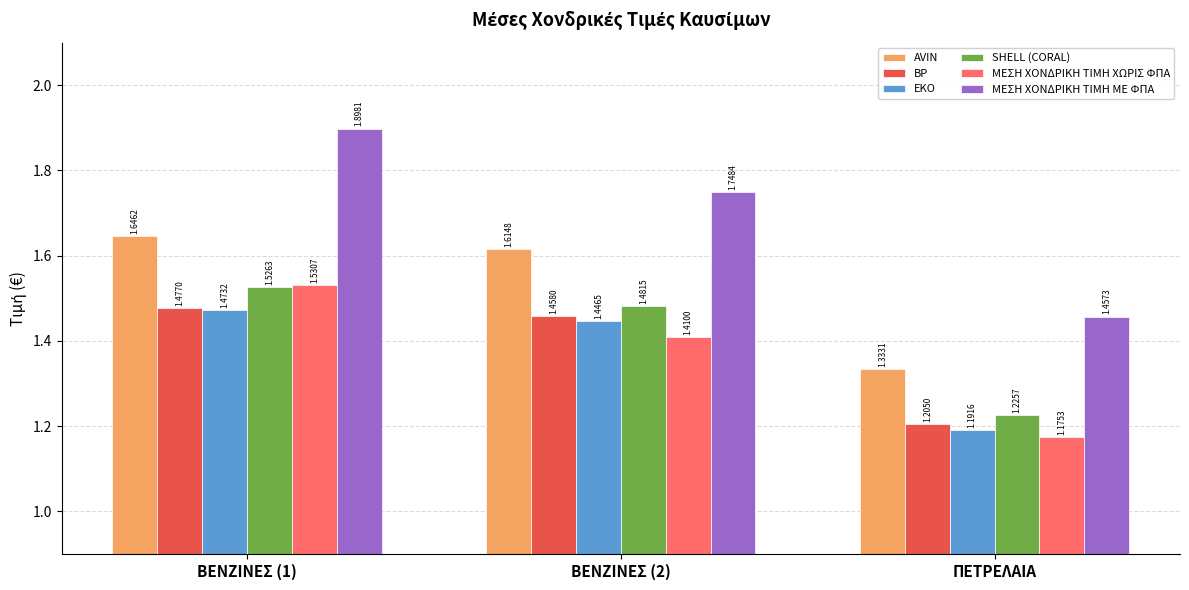

At which category is the sum across all series the highest?

ΒΕΝΖΙΝΕΣ (1)